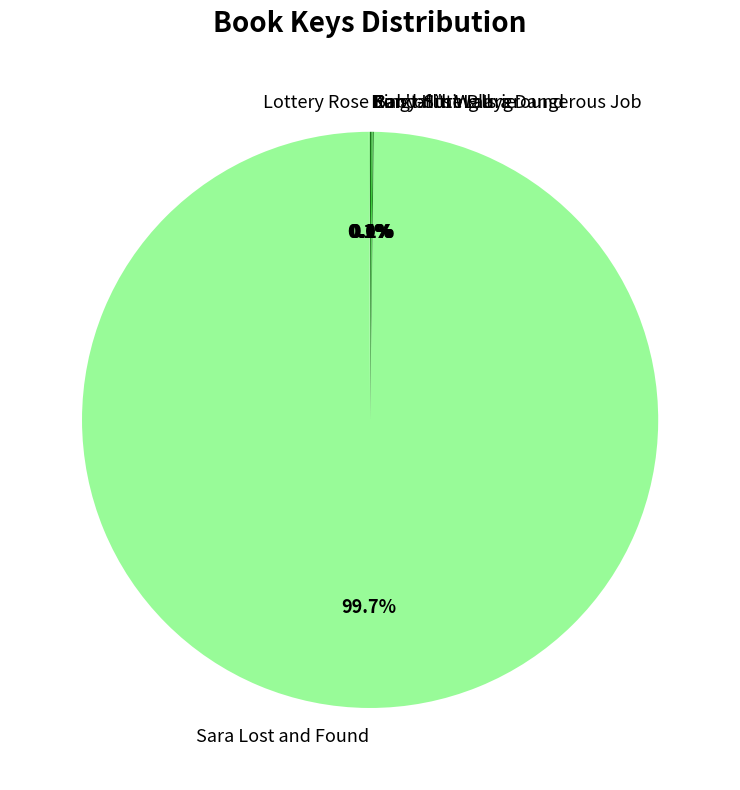

Does Sara Lost and Found account for over 50% of the chart?

Yes